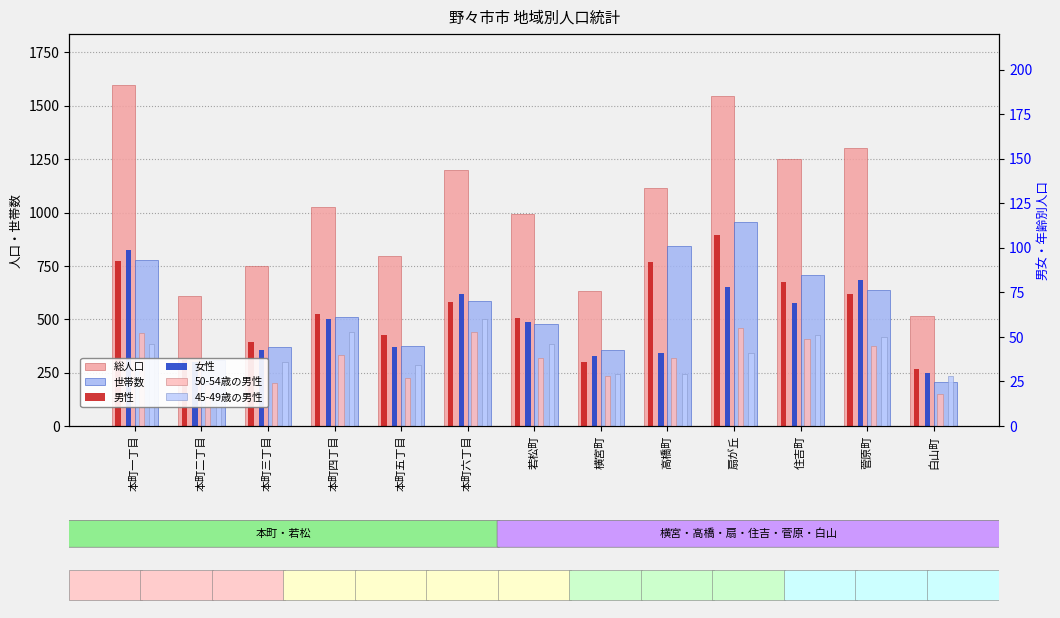

Rank the series at 本町六丁目 from lowest to highest value.

50-54歳の男性, 45-49歳の男性, 男性, 世帯数, 女性, 総人口